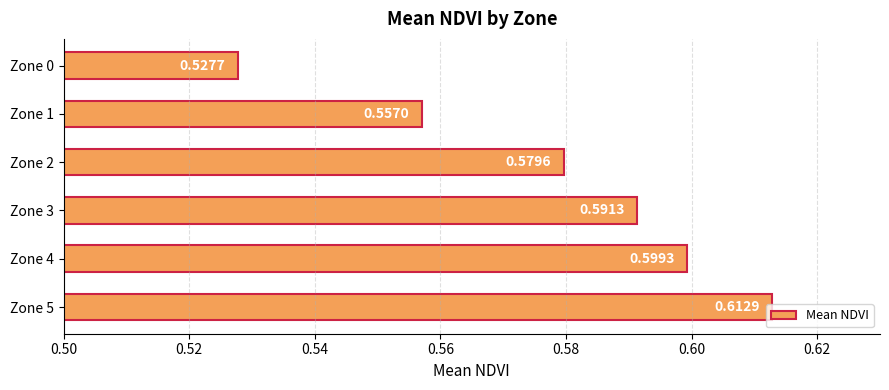

How many series are shown in this chart?

1